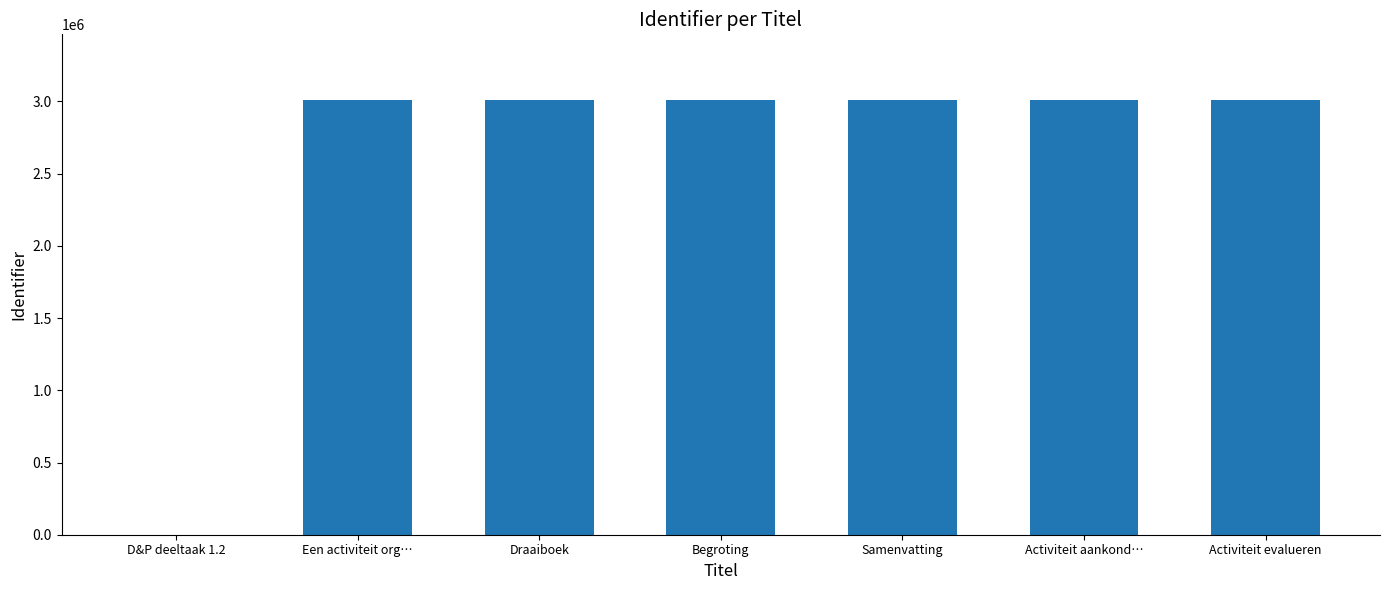

What is the change in value from D&P deeltaak 1.2 to Begroting?

+3012870